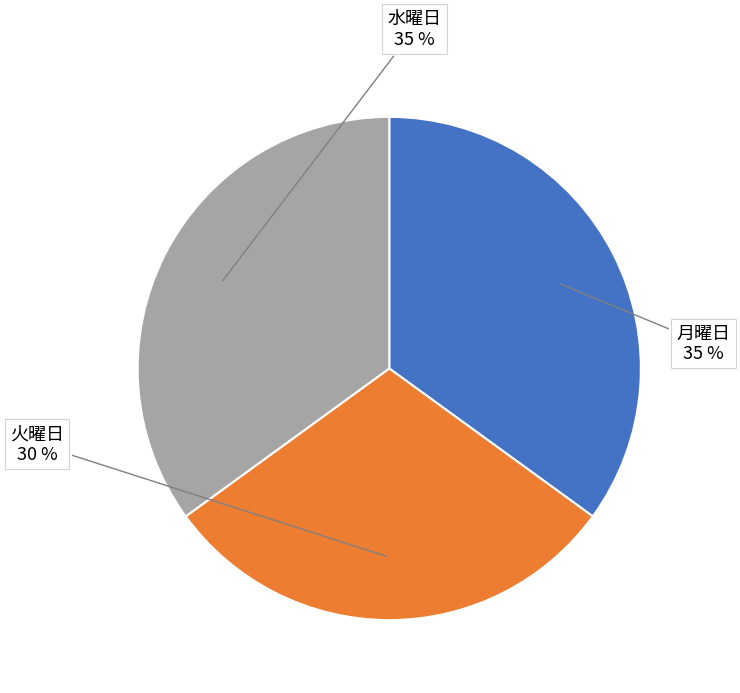

Does any single category account for the majority?

No